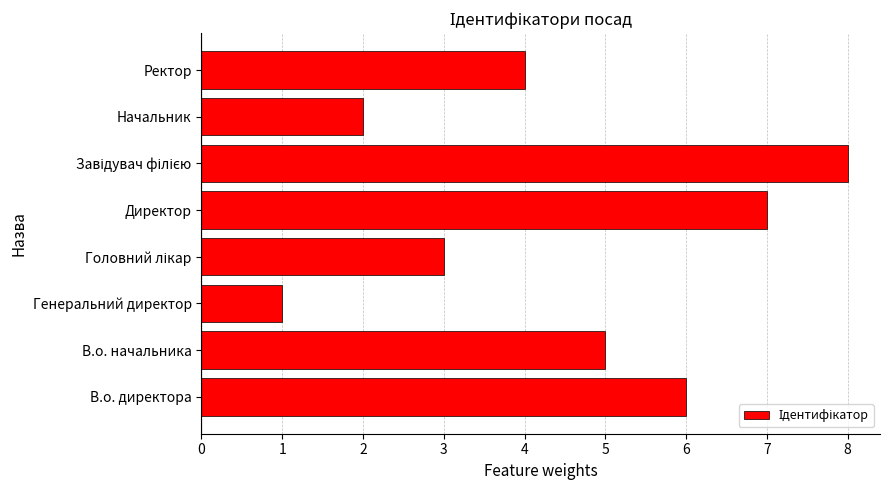

At which category does the chart reach its minimum across all series?

Генеральний директор